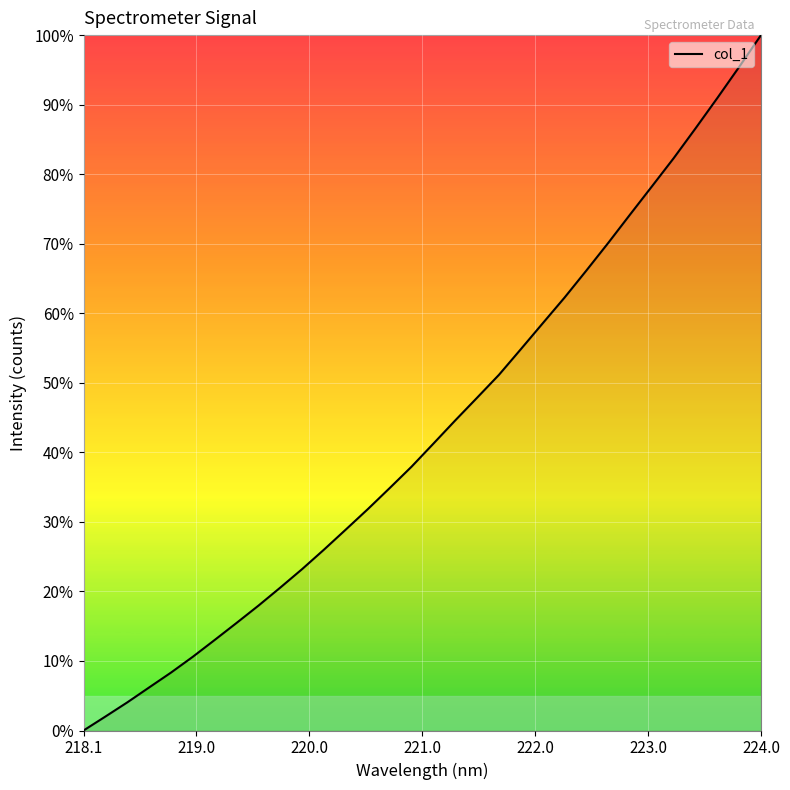

How many lines are shown in the chart?

1